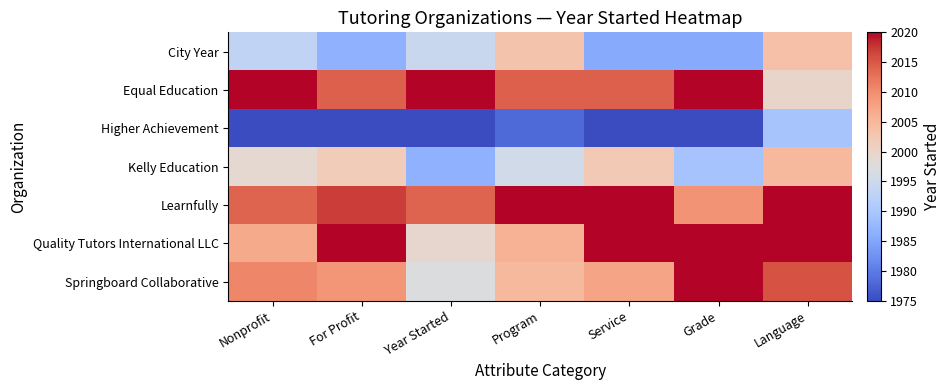

Rank the series by their maximum value, from lowest to highest.

Higher Achievement, City Year, Kelly Education, Equal Education, Learnfully, Quality Tutors International LLC, Springboard Collaborative